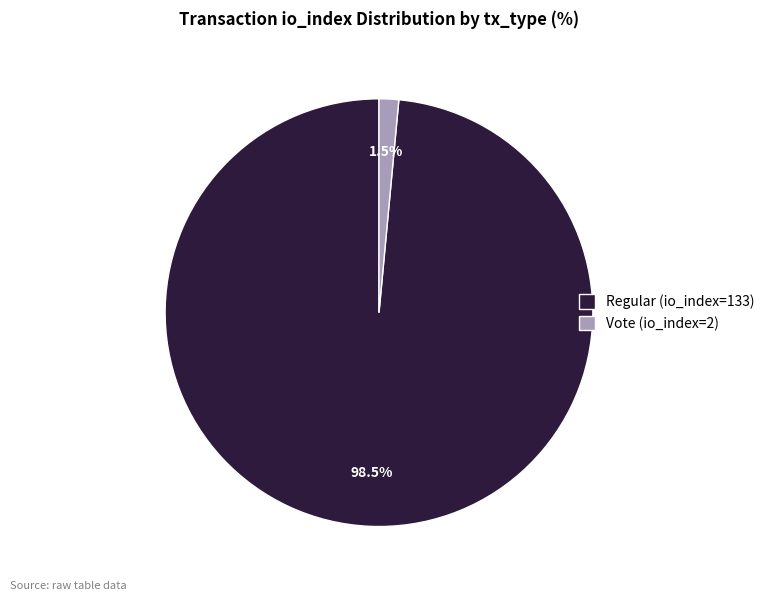

Between Regular (io_index=133) and Vote (io_index=2), which is larger?

Regular (io_index=133)